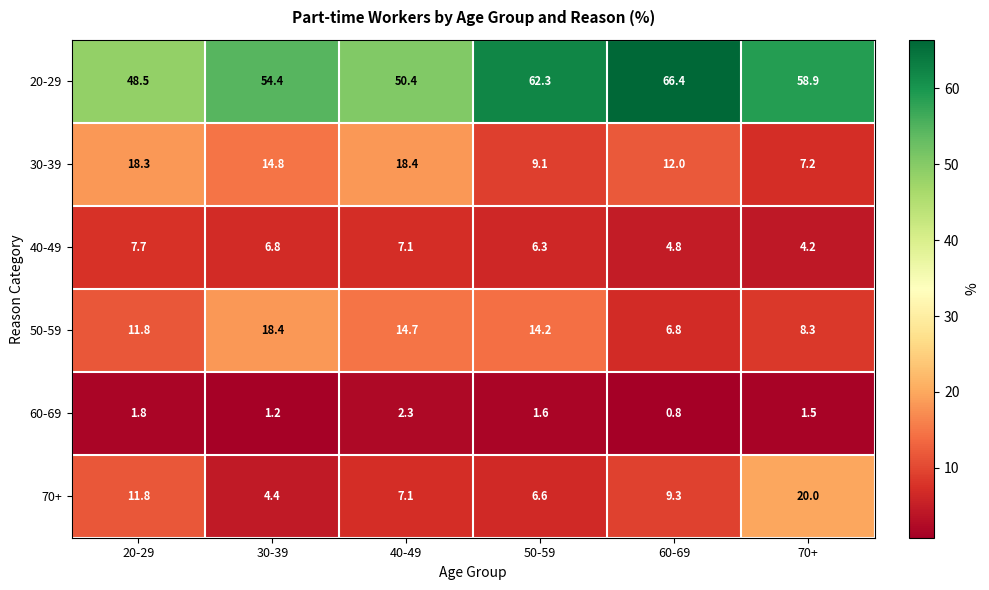

What is the sum of the 40-49 values at 20-29 and 30-39?

14.5